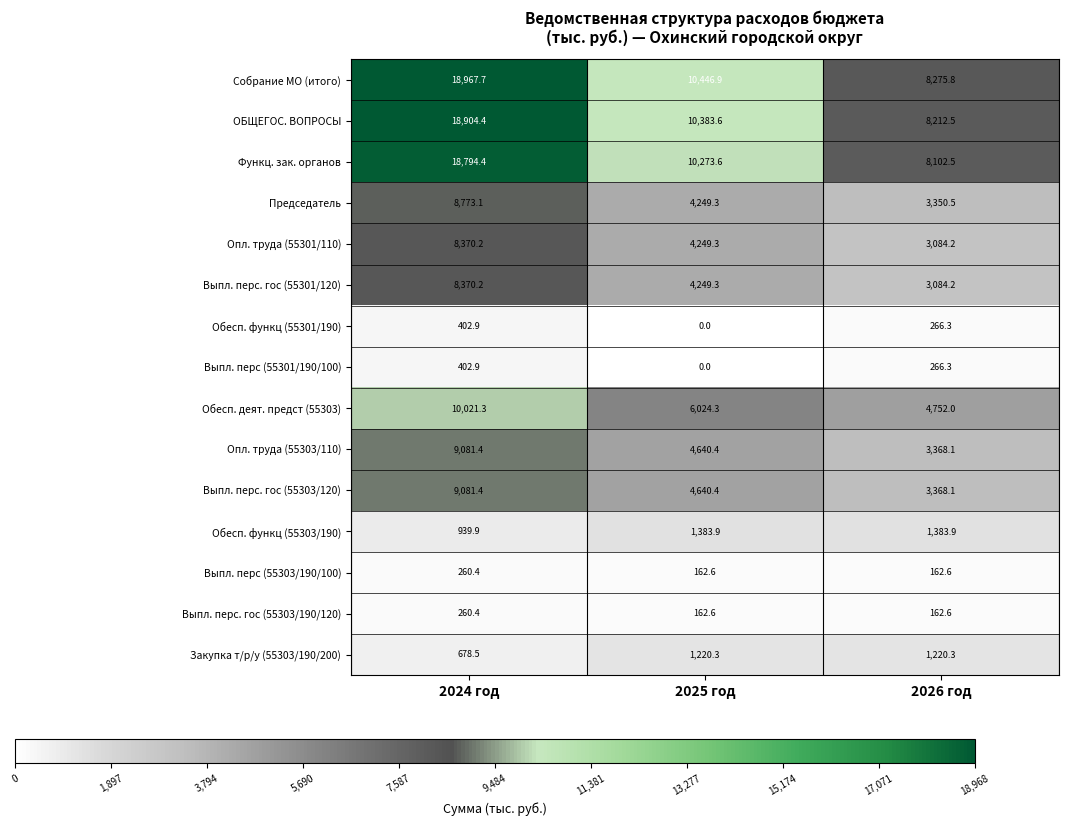

At which label is Выпл. перс. гос (55301/120) closest to 5727?

2025 год